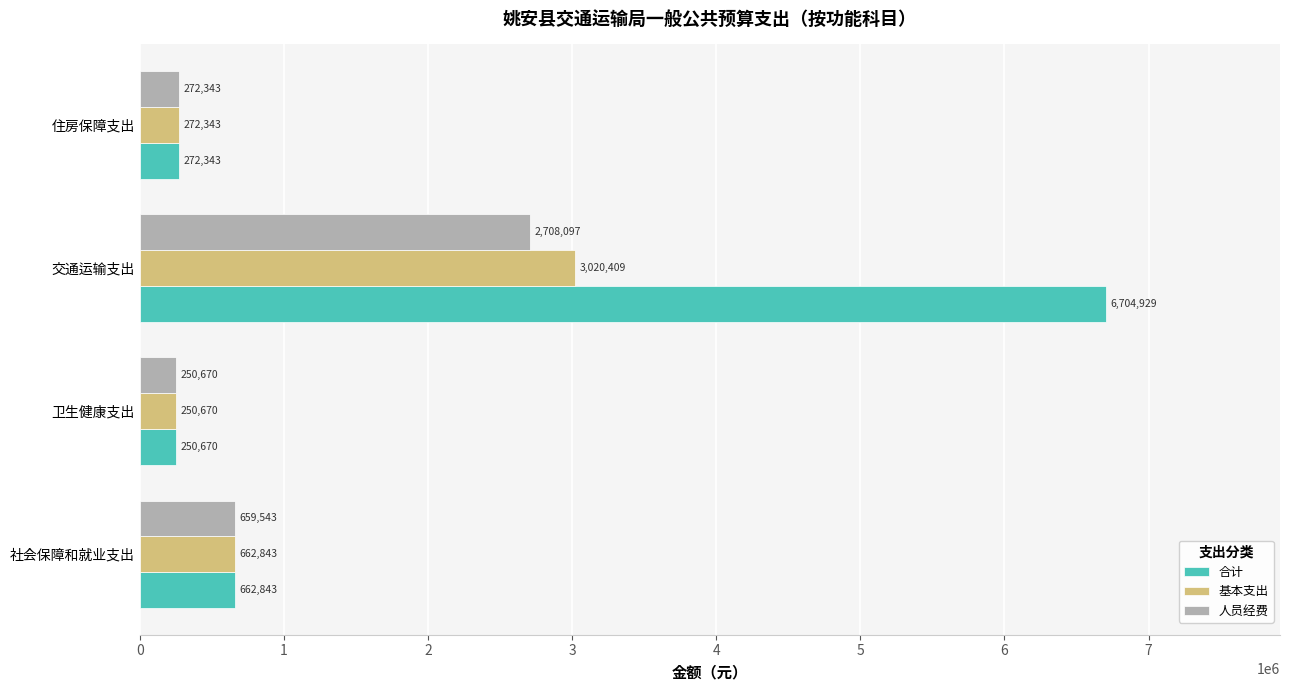

Which series has the widest spread of values?

合计